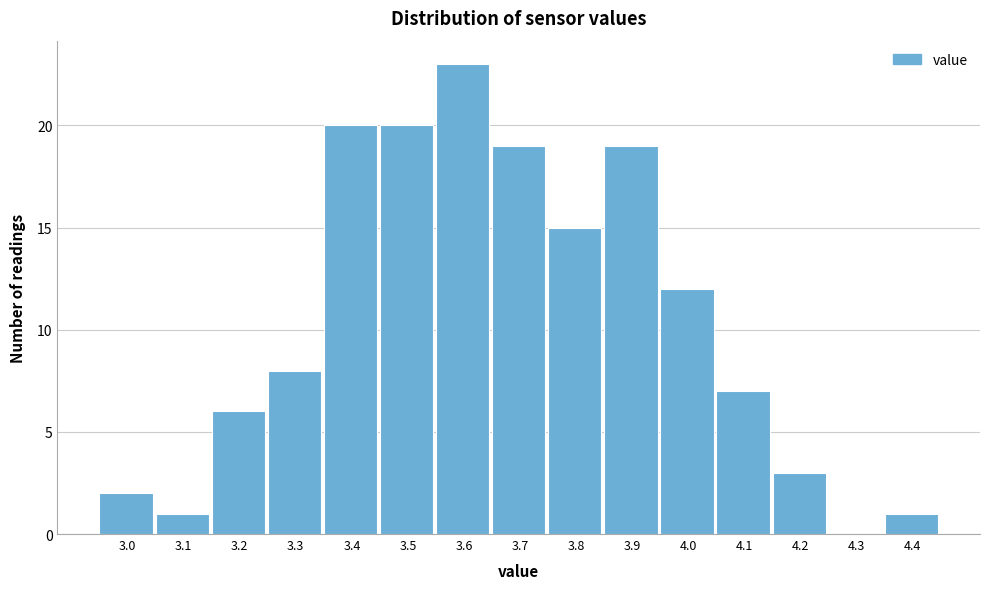

Reading left to right, extract all data points from this chart.

3.0=2	3.1=1	3.2=6	3.3=8	3.4=20	3.5=20	3.6=23	3.7=19	3.8=15	3.9=19	4.0=12	4.1=7	4.2=3	4.3=0	4.4=1